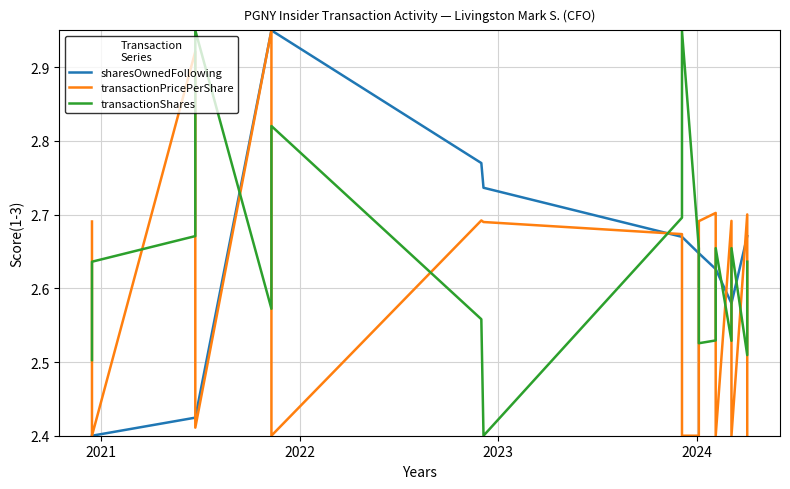

At which category does transactionPricePerShare reach its first local valley?

2021